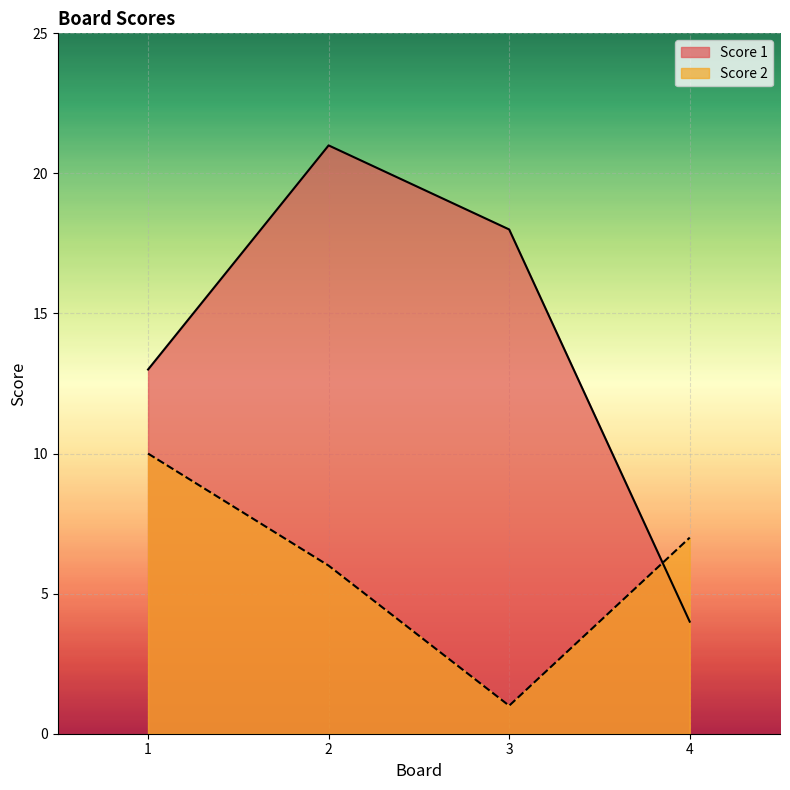

How many data points does each series have?

4